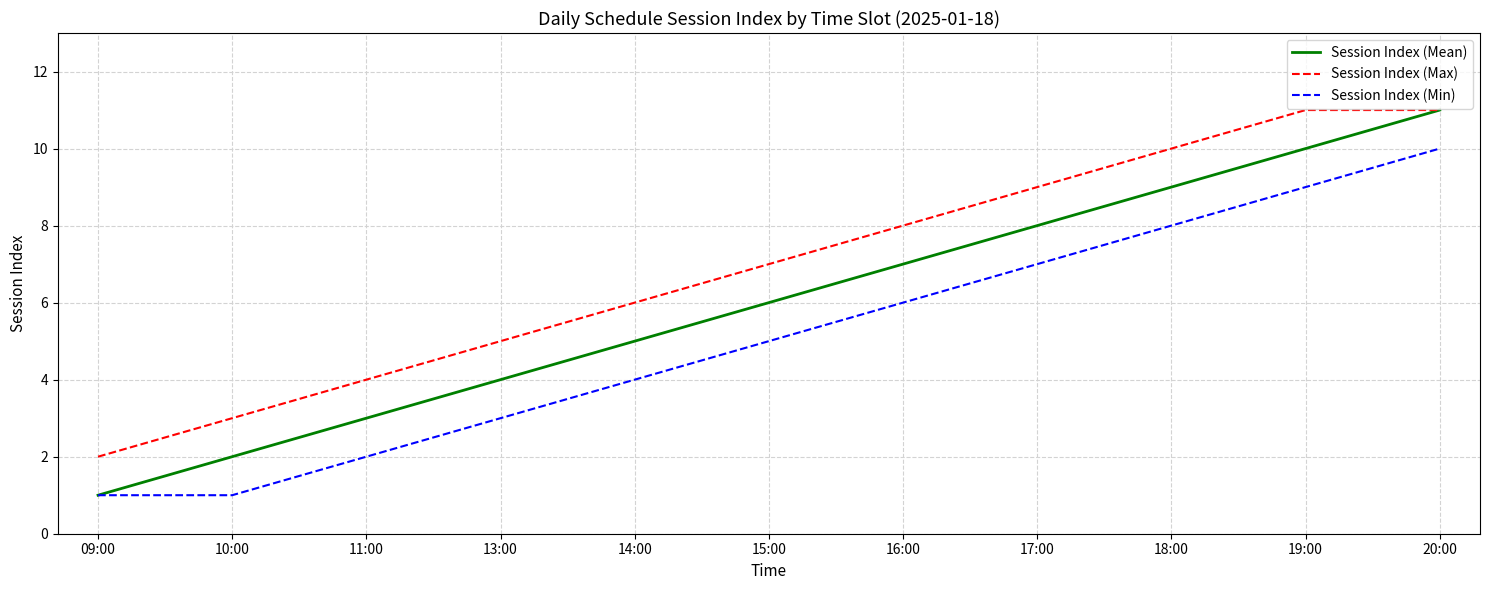

Reading left to right, what are all the values shown in this chart?

Session Index (Mean): 09:00=1	10:00=2	11:00=3	13:00=4	14:00=5	15:00=6	16:00=7	17:00=8	18:00=9	19:00=10	20:00=11
Session Index (Max): 09:00=2	10:00=3	11:00=4	13:00=5	14:00=6	15:00=7	16:00=8	17:00=9	18:00=10	19:00=11	20:00=11
Session Index (Min): 09:00=1	10:00=1	11:00=2	13:00=3	14:00=4	15:00=5	16:00=6	17:00=7	18:00=8	19:00=9	20:00=10